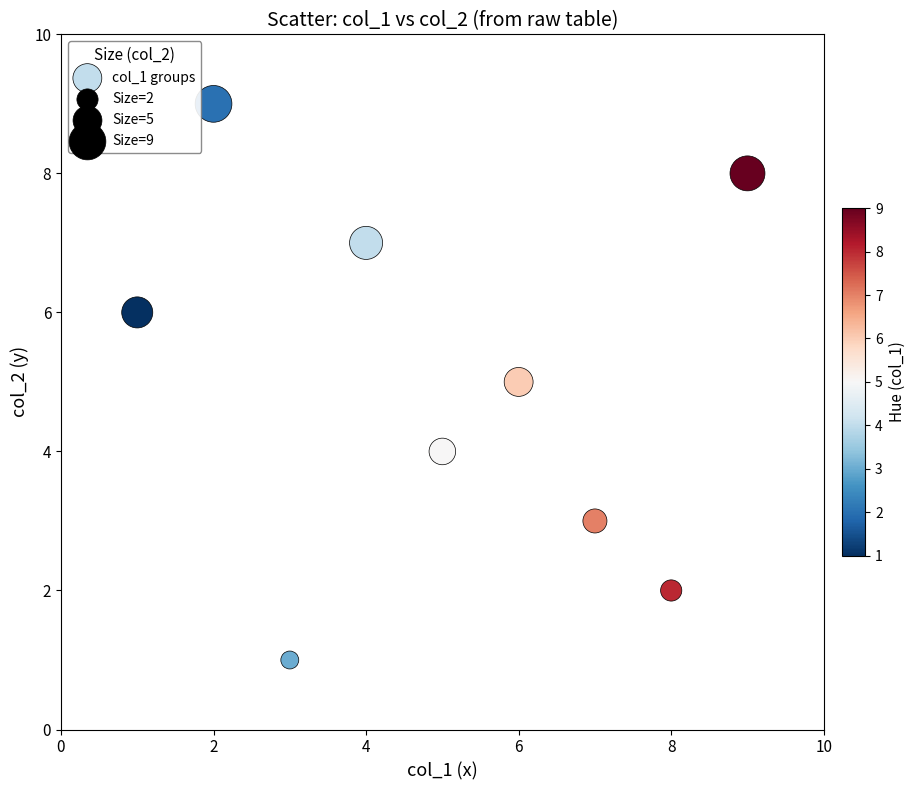

What is the average X value?

5